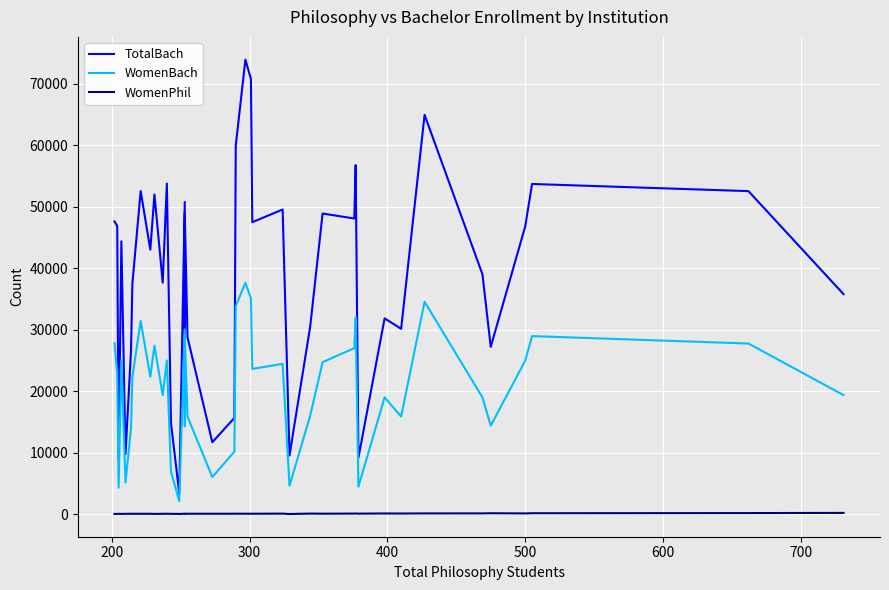

True or false: WomenPhil and WomenBach intersect in this chart.

False